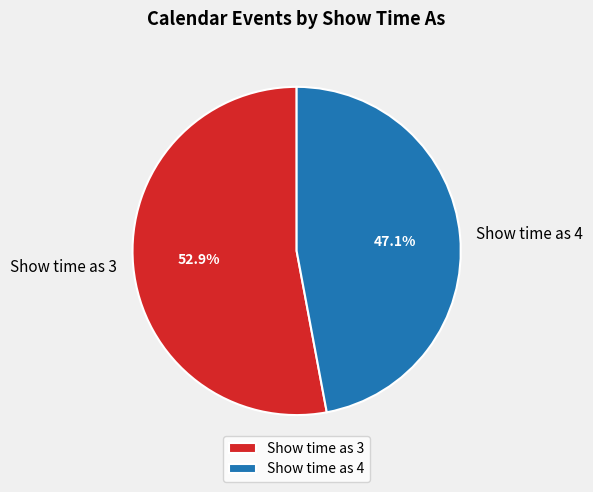

To the nearest percent, what is the average slice percentage?

50%